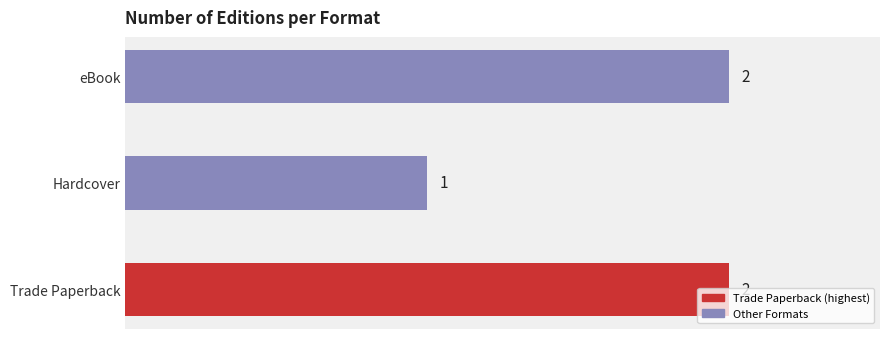

How many bars are there in total?

3